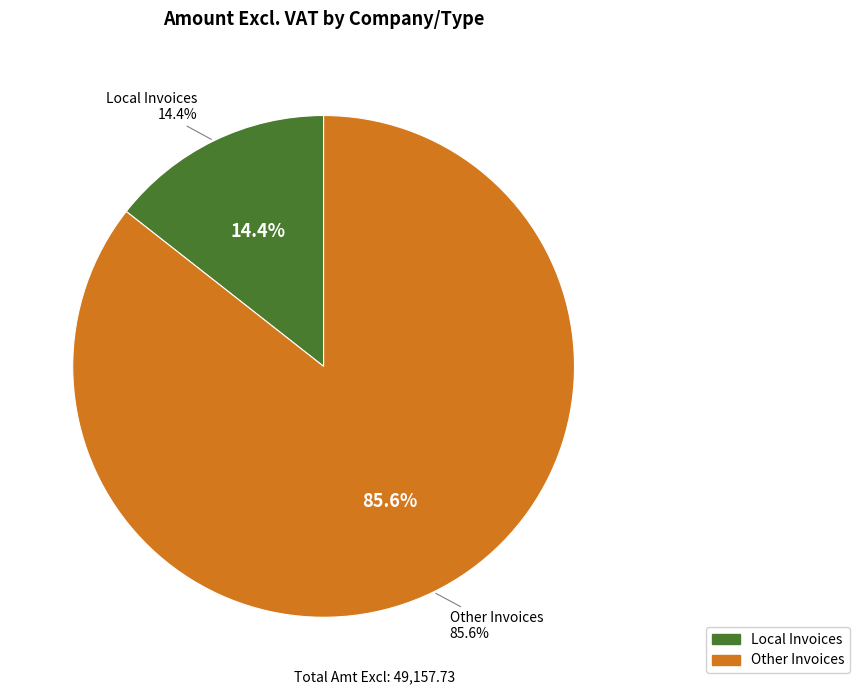

What percentage is the Local Invoices slice, to the nearest percent?

14%